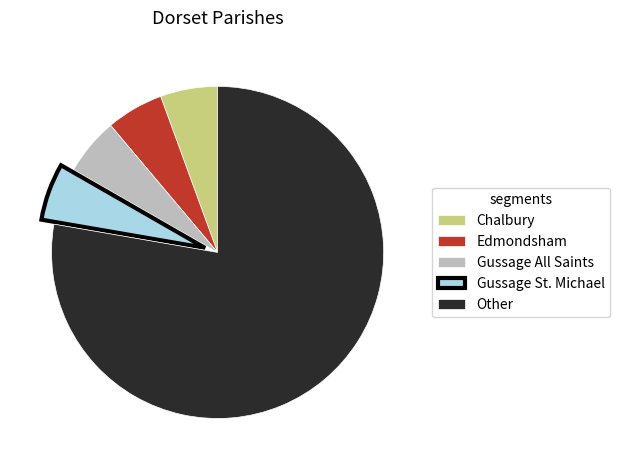

The Edmondsham slice represents 1% of the pie. True or false?

False